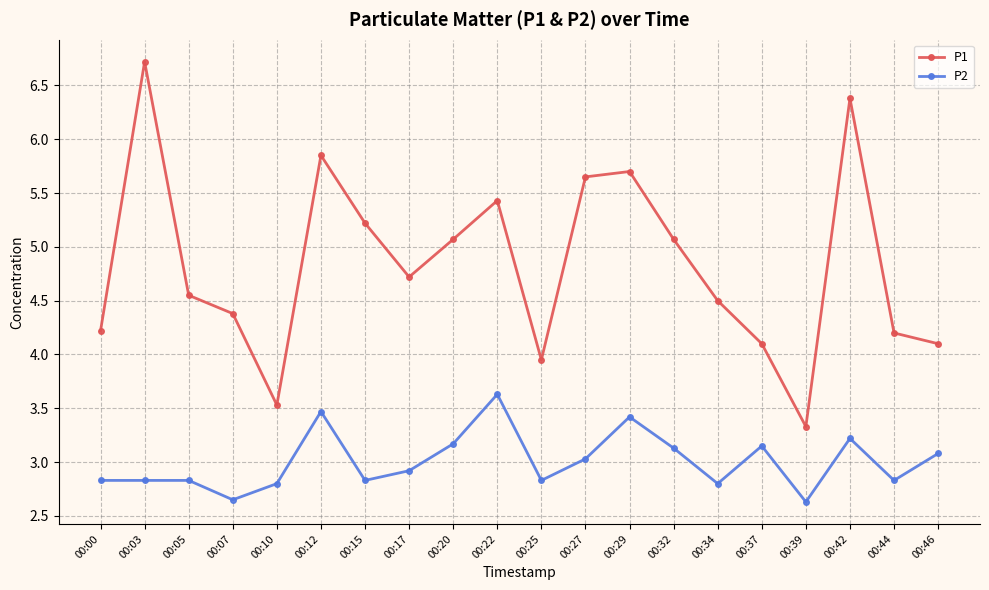

How many categories are shown in the chart?

20